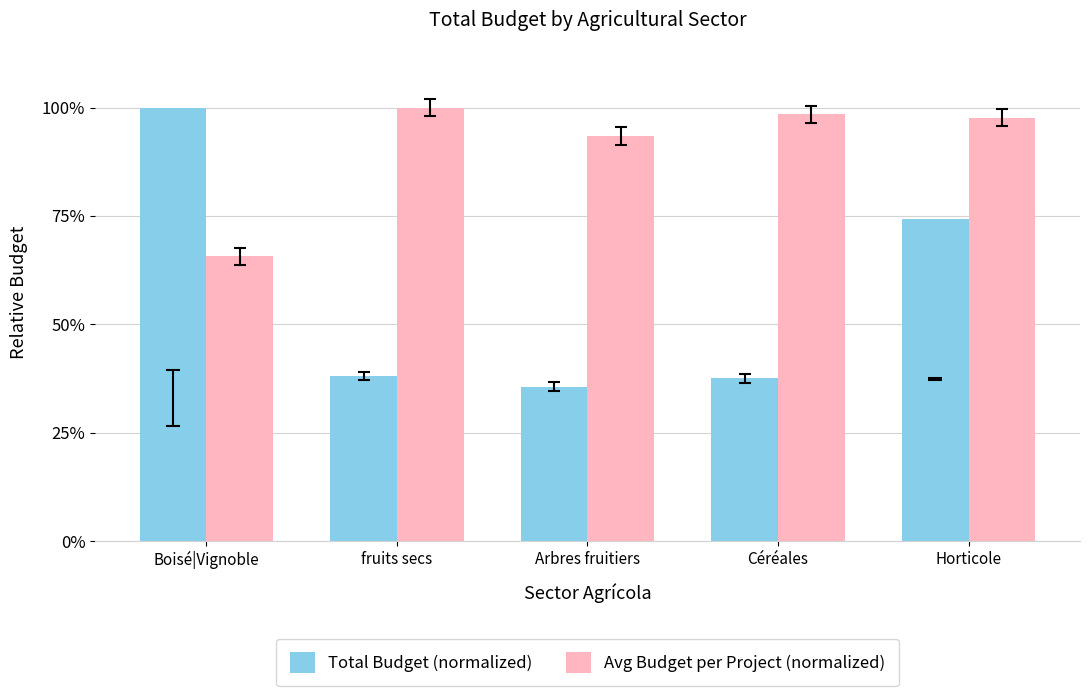

What is the total value across all series at Céréales?

1.4